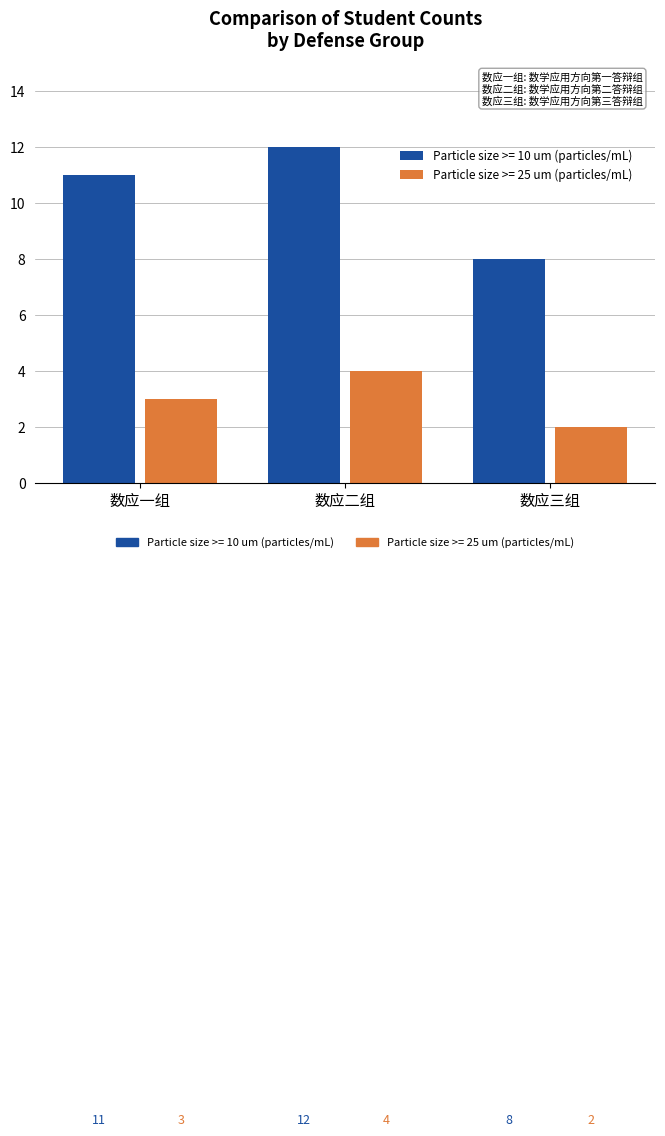

Reading left to right, what are all the values shown in this chart?

Particle size >= 10 um (particles/mL): 11	12	8
Particle size >= 25 um (particles/mL): 3	4	2